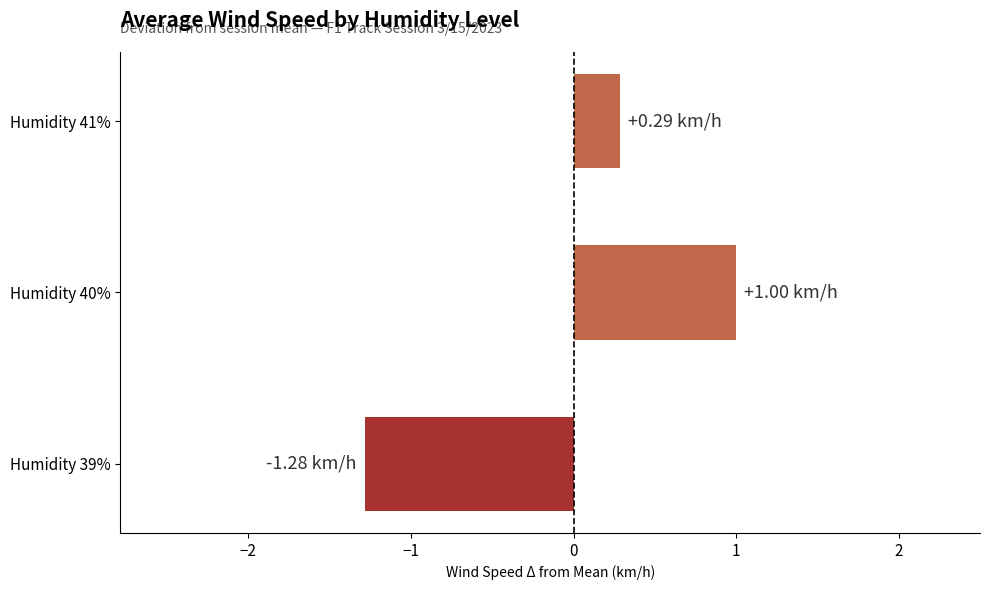

Rank the categories by value from highest to lowest.

Humidity 40%, Humidity 41%, Humidity 39%